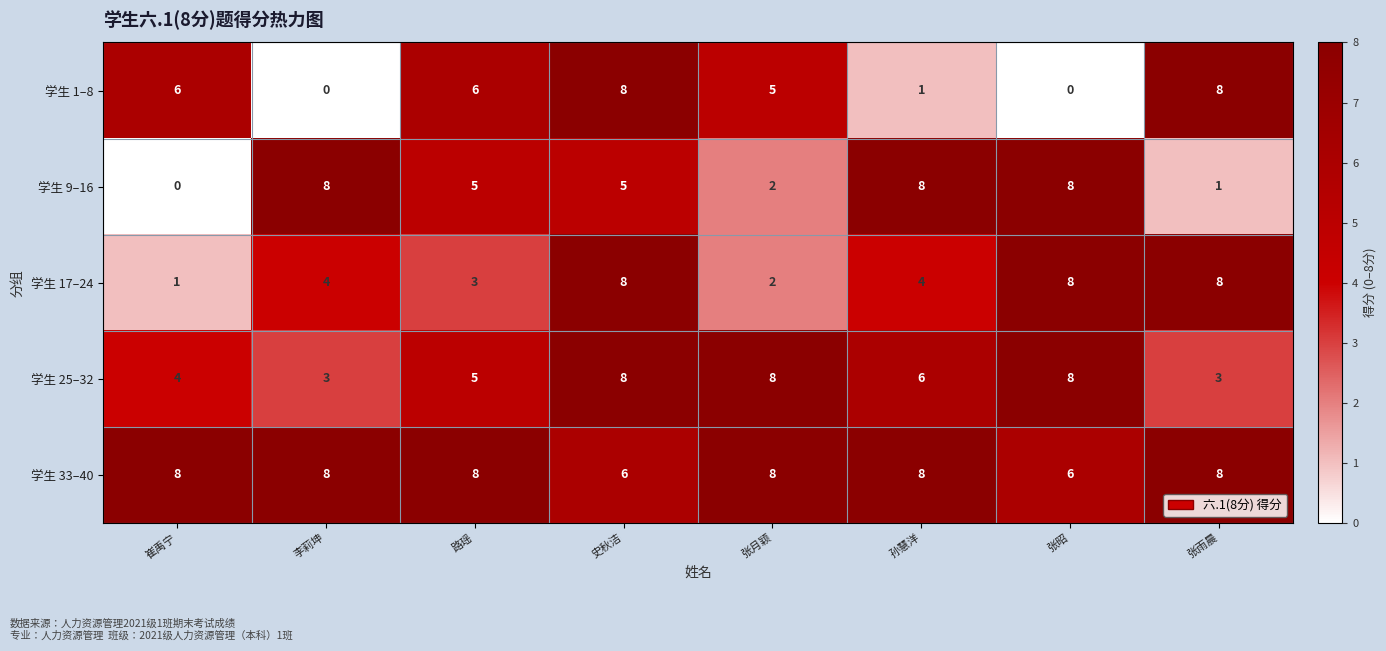

What is the difference between the highest and lowest values at 张月颖?

6